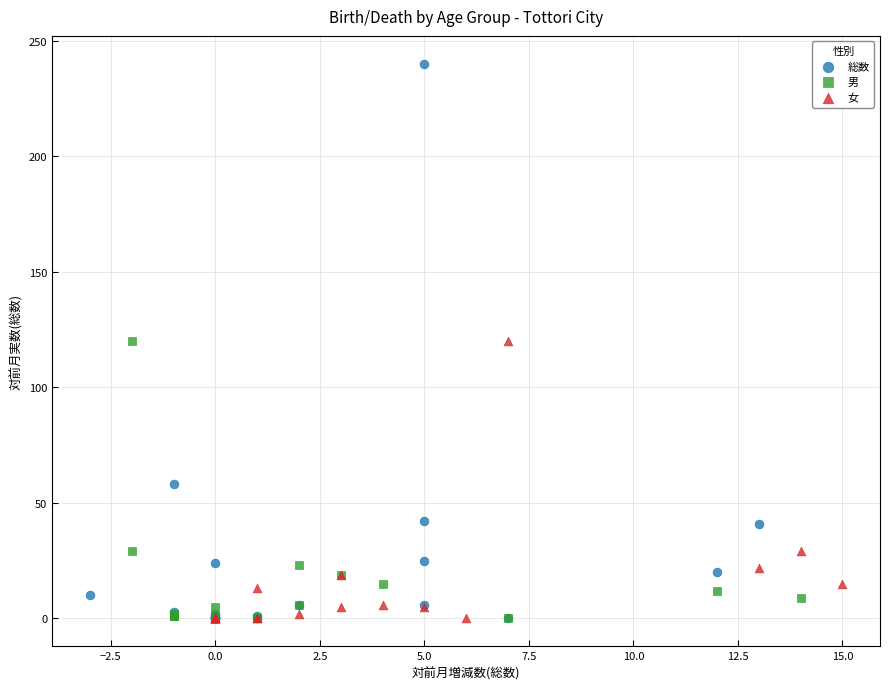

Which series has the widest spread of Y values?

総数